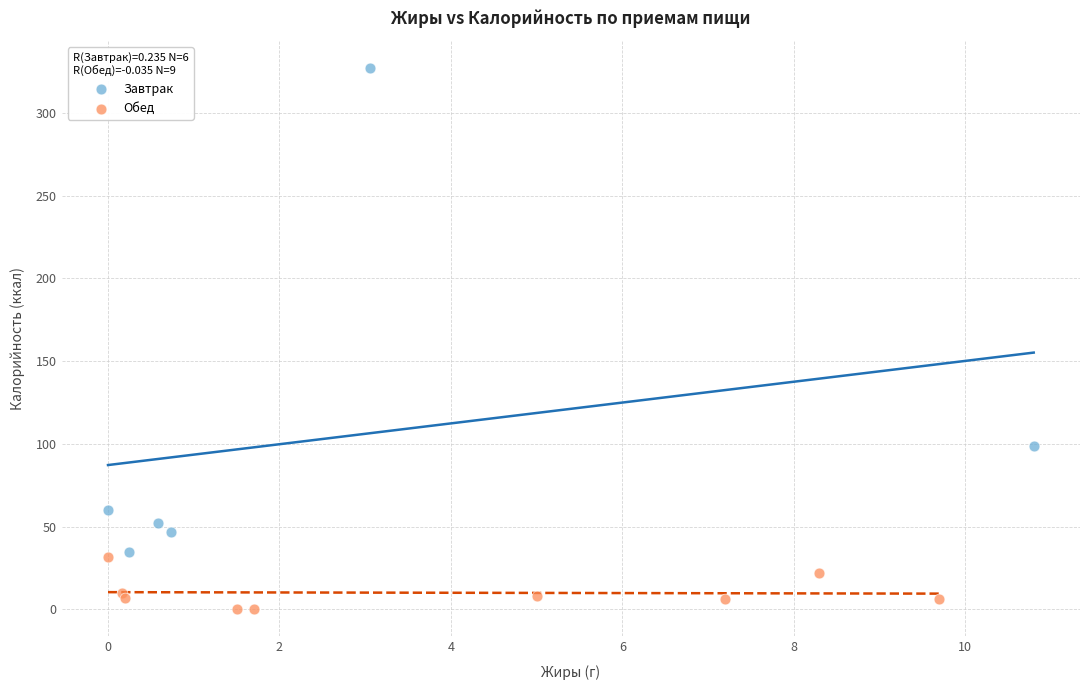

Which series has the widest spread of Y values?

Завтрак